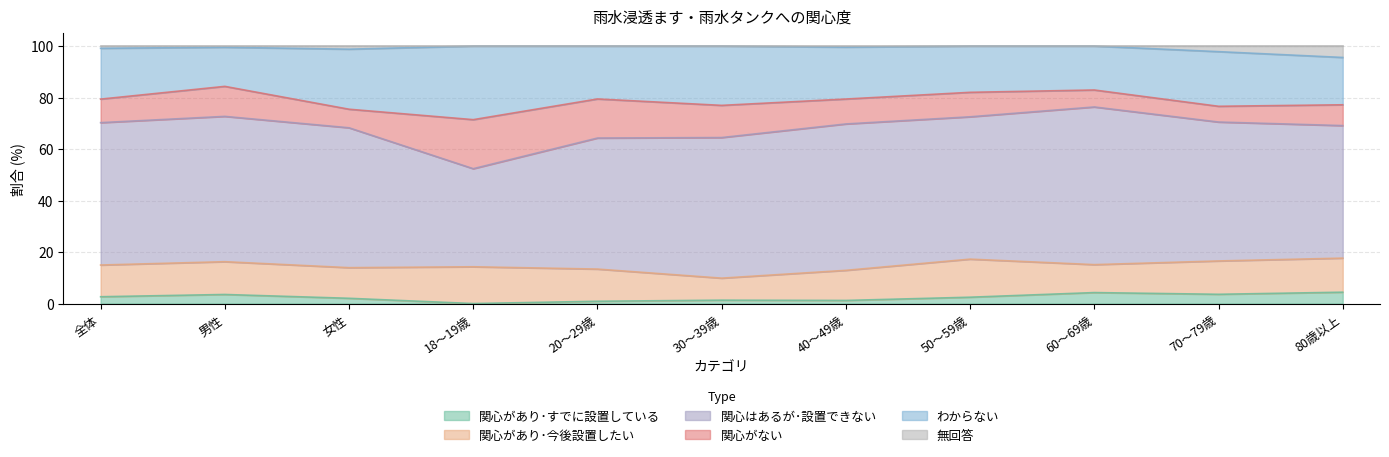

Rank the series at 30～39歳 from highest to lowest value.

関心はあるが･設置できない, わからない, 関心がない, 関心があり･今後設置したい, 関心があり･すでに設置している, 無回答